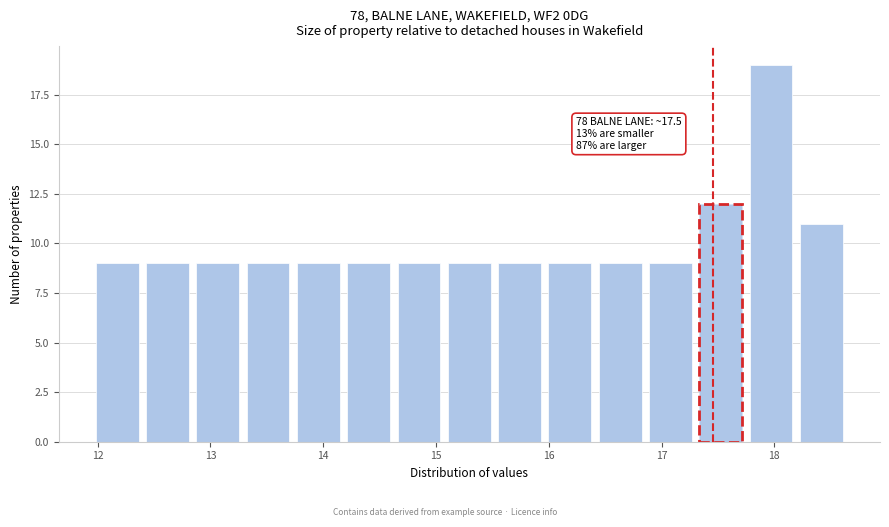

Over which range of the x-axis is the bar tallest?

17.7 to 18.2